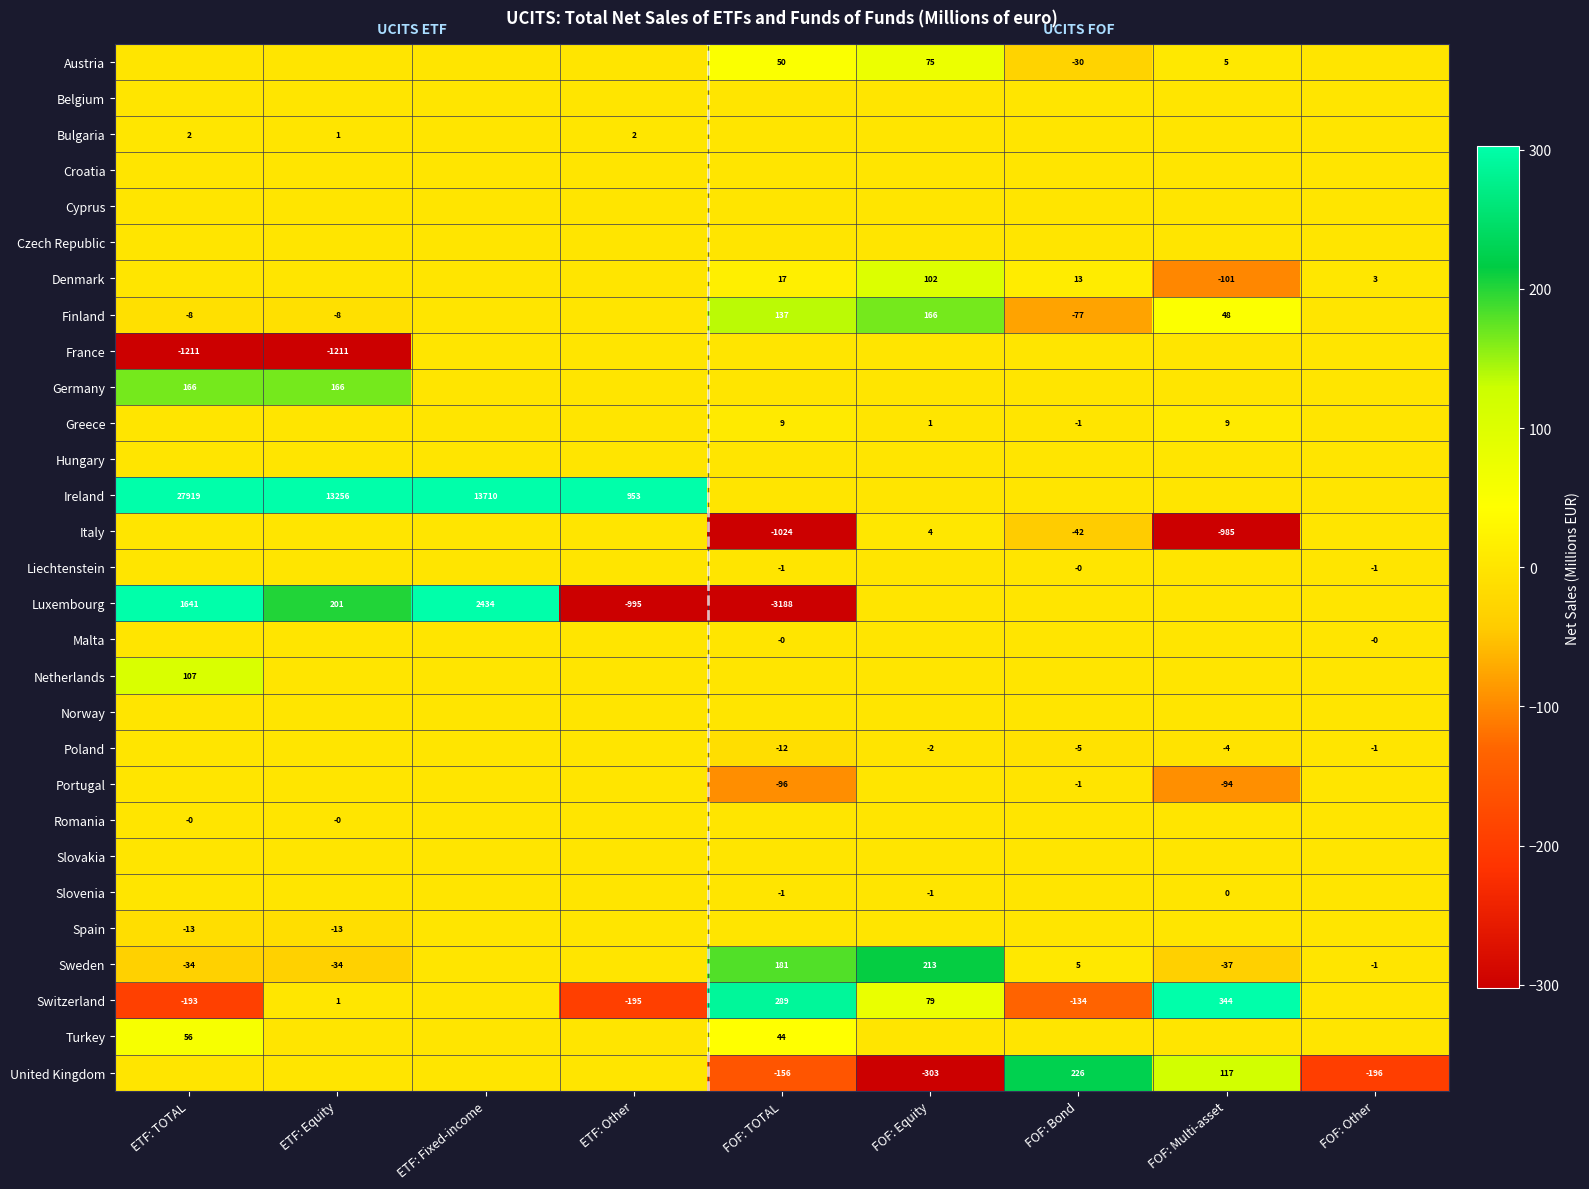

What is the sum of the Sweden values at ETF: Equity and FOF: Multi-asset?

-71